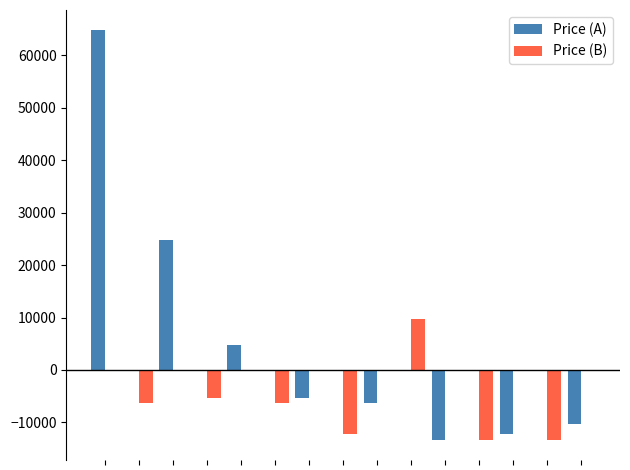

How many distinct data groups are displayed?

2